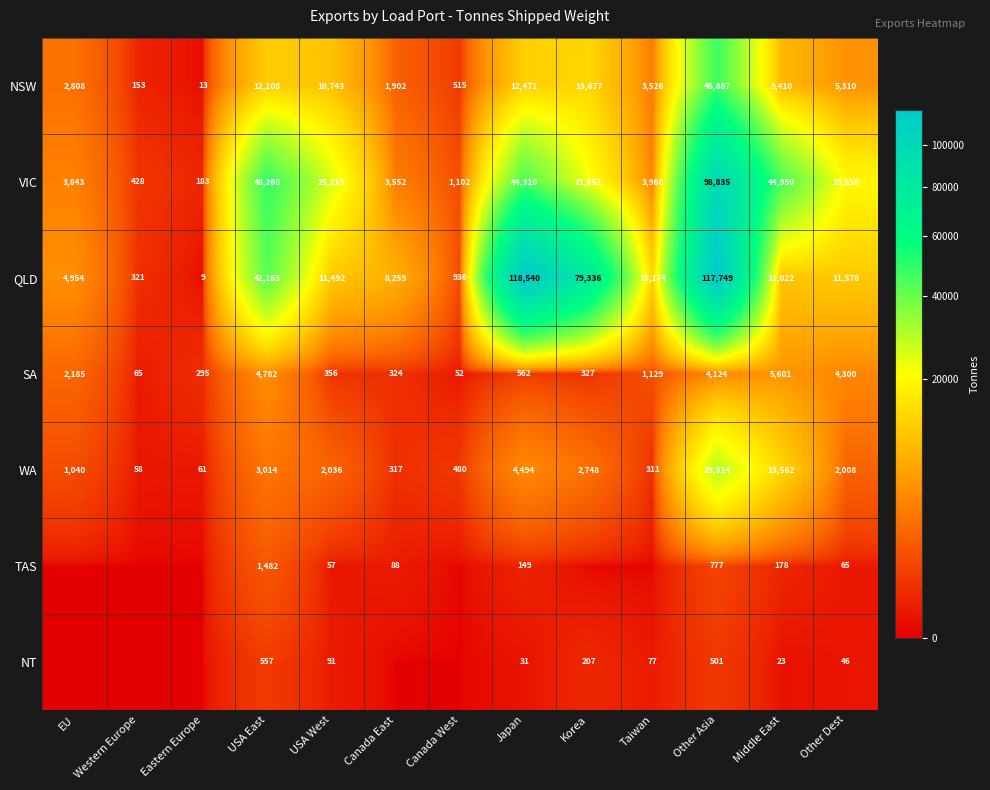

Read the QLD value at Middle East, to the nearest 100.

11000